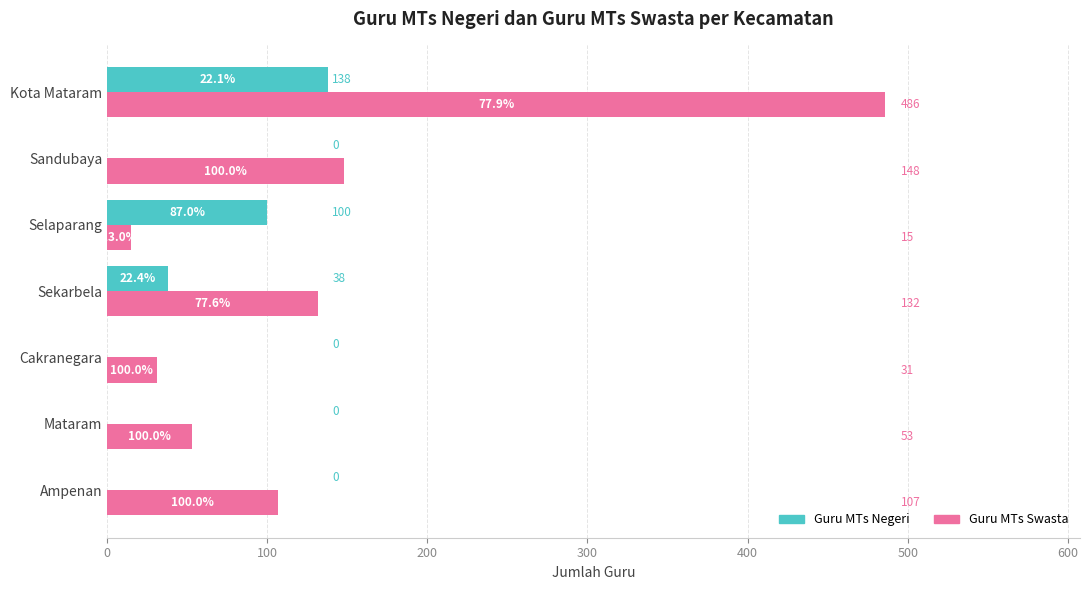

Which category has the highest value in the Guru MTs Swasta series?

Kota Mataram